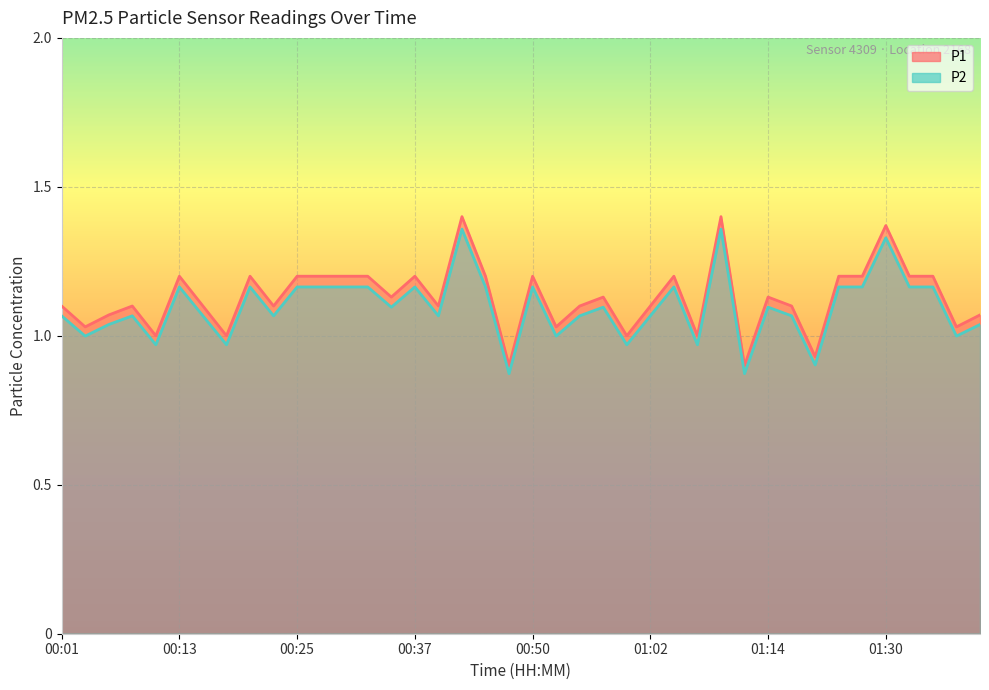

At which category is the sum across all series the highest?

00:42